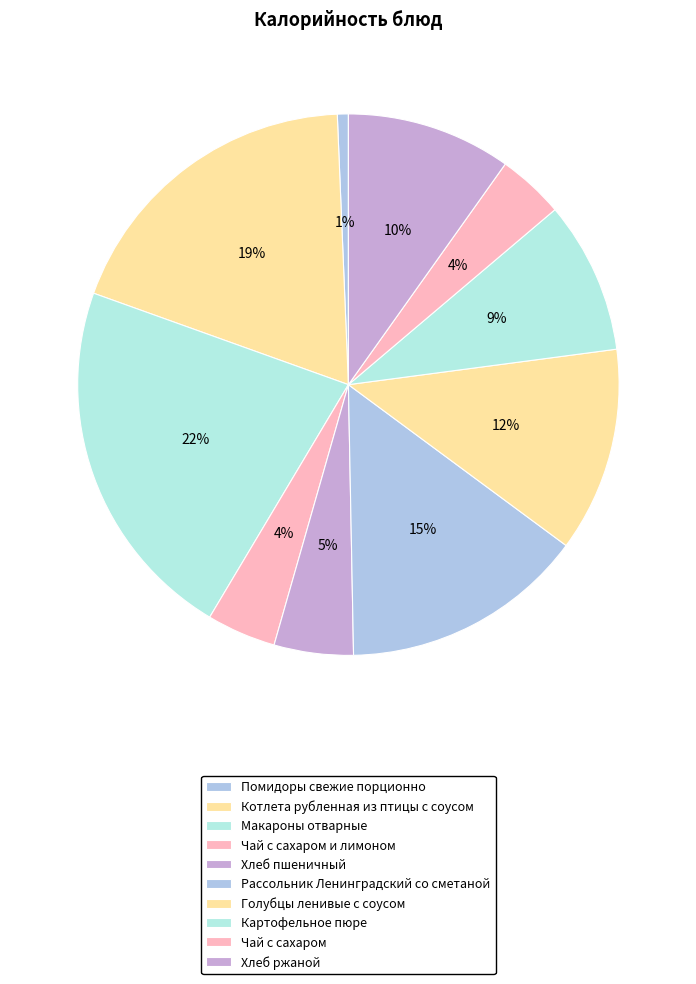

Which slice is the largest?

Макароны отварные